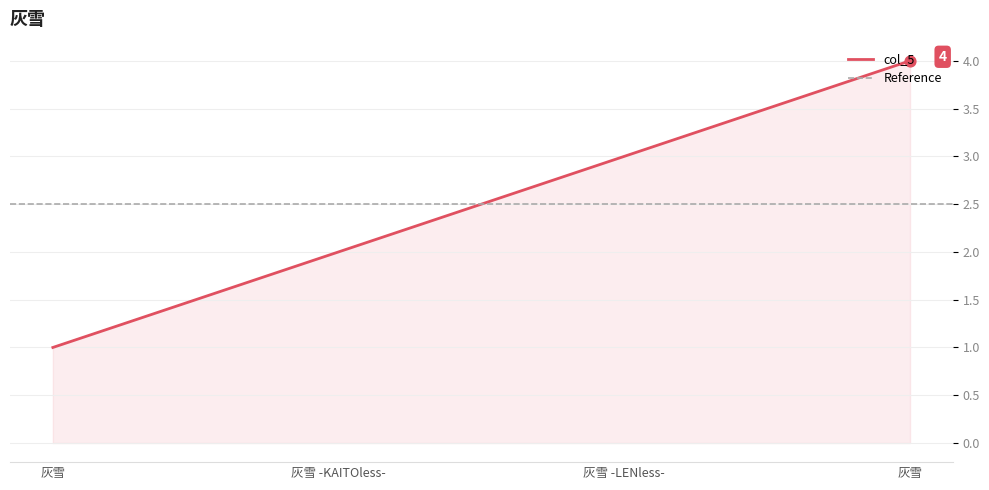

Approximately how many times larger is the value at 灰雪 -KAITOless- compared to 灰雪?

2.0